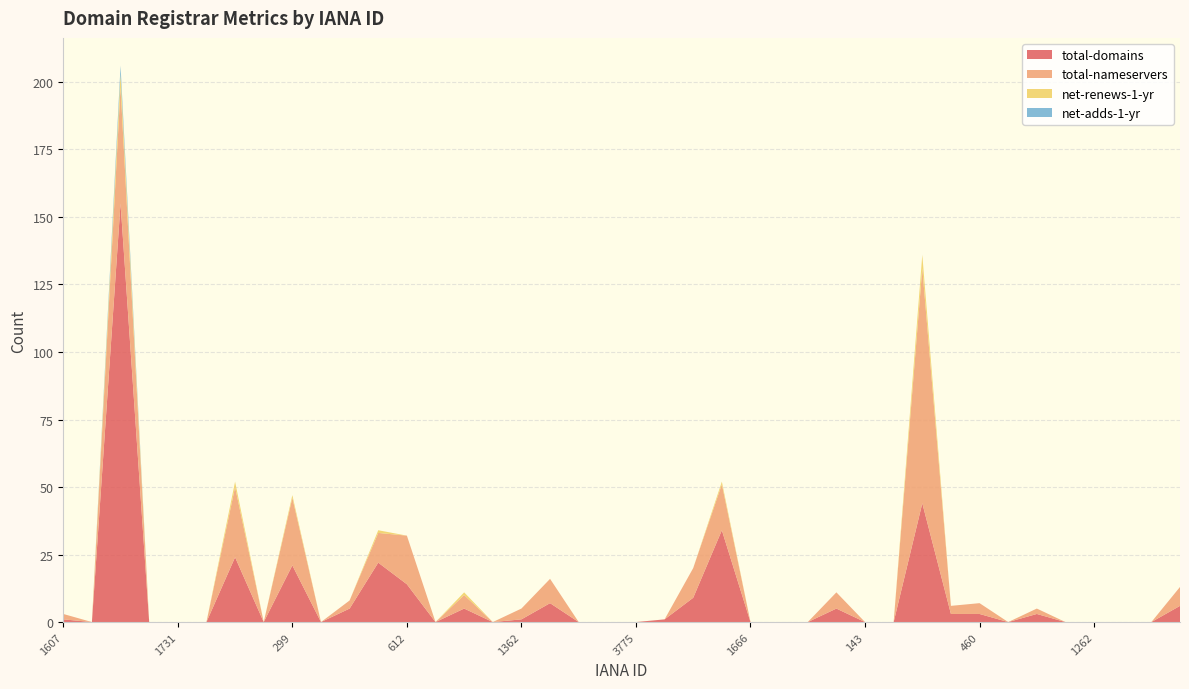

Reading right to left, transcribe all the data shown in this chart.

total-domains: 1383=6	1366=0	1336=0	1262=0	637=0	617=3	471=0	460=3	447=3	303=44	244=0	143=0	1857=5	1739=0	1723=0	1666=0	1647=34	1609=9	9997=1	3775=0	2909=0	1403=0	1376=7	1362=1	1328=0	670=5	628=0	612=14	470=22	456=5	444=0	299=21	168=0	141=24	1755=0	1731=0	1716=0	1659=155	1628=0	1607=1
total-nameservers: 1383=7	1366=0	1336=0	1262=0	637=0	617=2	471=0	460=4	447=3	303=87	244=0	143=0	1857=6	1739=0	1723=0	1666=0	1647=17	1609=11	9997=0	3775=0	2909=0	1403=0	1376=9	1362=4	1328=0	670=5	628=0	612=18	470=11	456=3	444=0	299=25	168=0	141=26	1755=0	1731=0	1716=0	1659=43	1628=0	1607=2
net-renews-1-yr: 1383=0	1366=0	1336=0	1262=0	637=0	617=0	471=0	460=0	447=0	303=5	244=0	143=0	1857=0	1739=0	1723=0	1666=0	1647=1	1609=0	9997=0	3775=0	2909=0	1403=0	1376=0	1362=0	1328=0	670=1	628=0	612=0	470=1	456=0	444=0	299=1	168=0	141=2	1755=0	1731=0	1716=0	1659=5	1628=0	1607=0
net-adds-1-yr: 1383=0	1366=0	1336=0	1262=0	637=0	617=0	471=0	460=0	447=0	303=0	244=0	143=0	1857=0	1739=0	1723=0	1666=0	1647=0	1609=0	9997=0	3775=0	2909=0	1403=0	1376=0	1362=0	1328=0	670=0	628=0	612=0	470=0	456=0	444=0	299=0	168=0	141=0	1755=0	1731=0	1716=0	1659=3	1628=0	1607=0